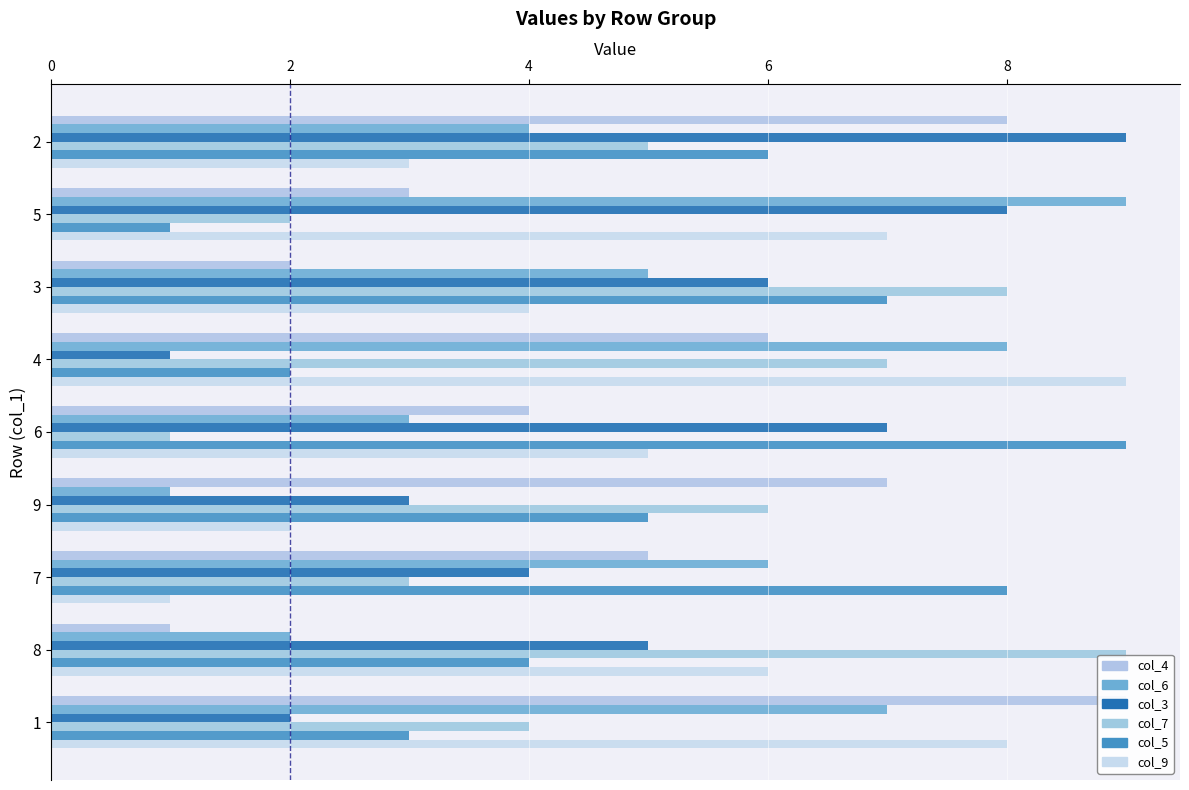

Count the col_4 values in the range 3 to 7.

5